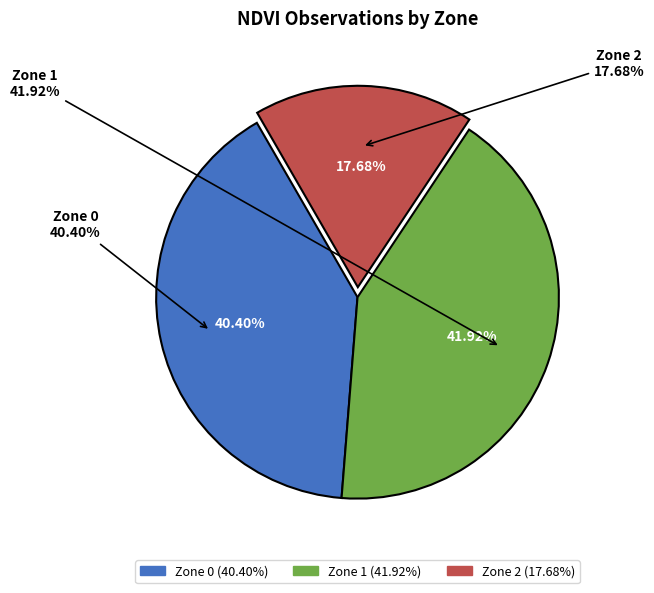

What percentage is the Zone 0 slice, to the nearest percent?

40%